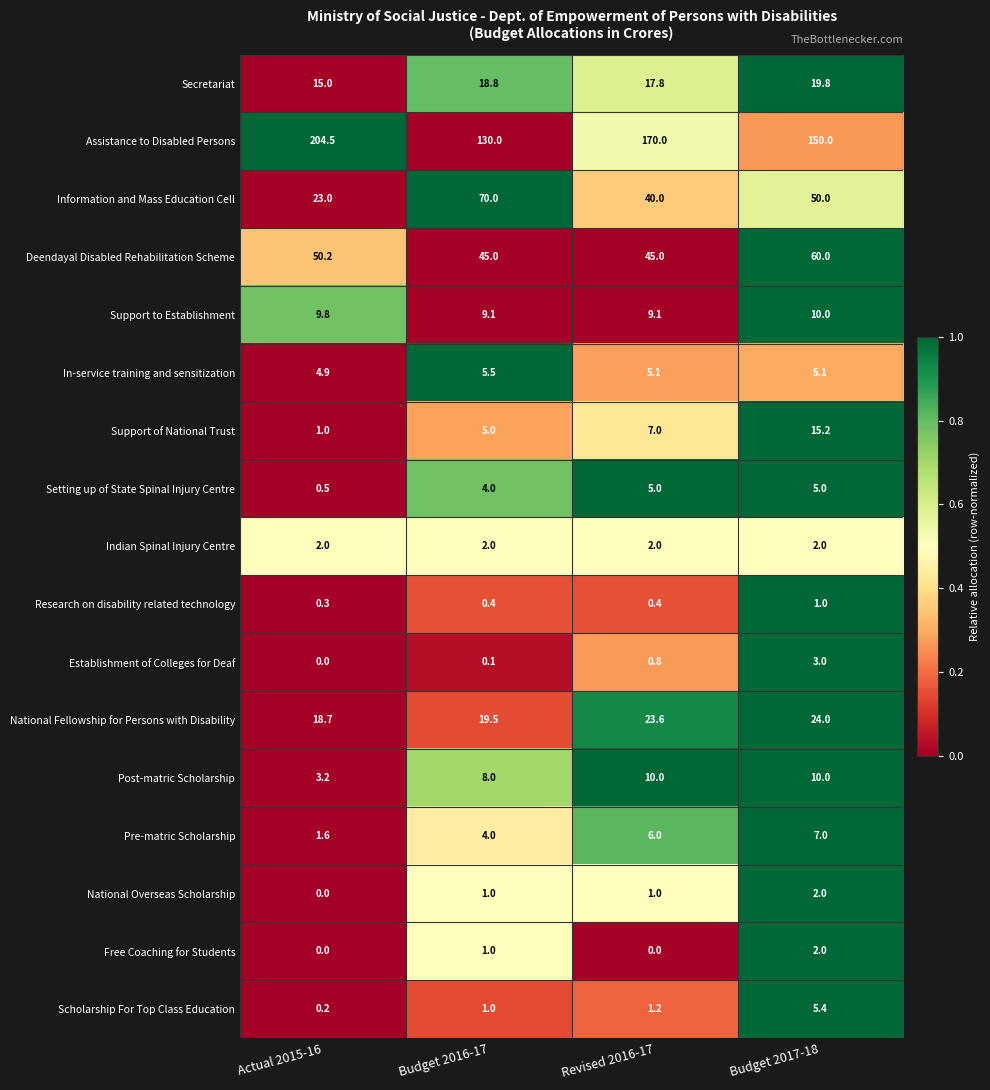

Which series has the largest total across all categories?

Assistance to Disabled Persons